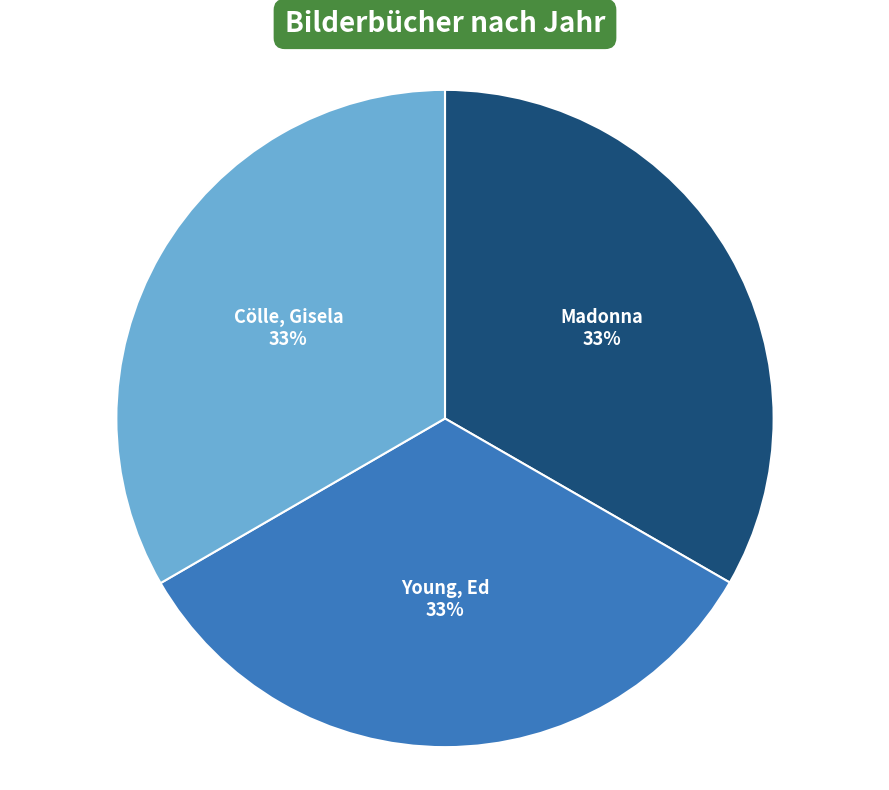

Does Young, Ed account for over 50% of the chart?

No